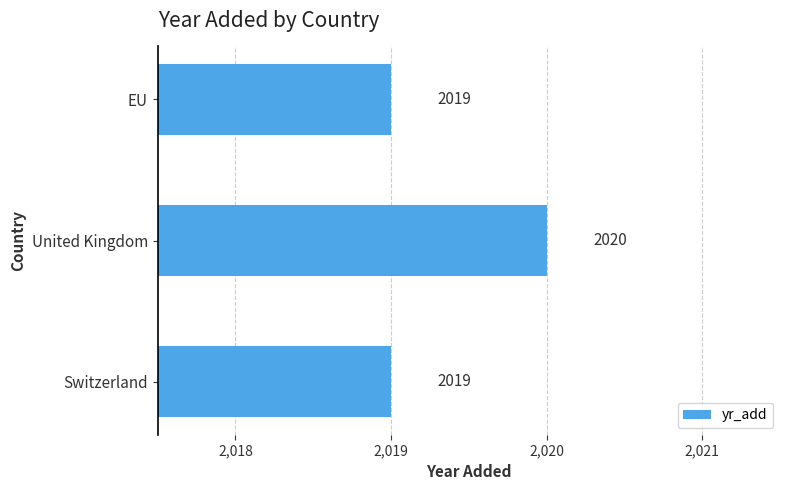

Reading top to bottom, what are all the values shown in this chart?

2019	2020	2019